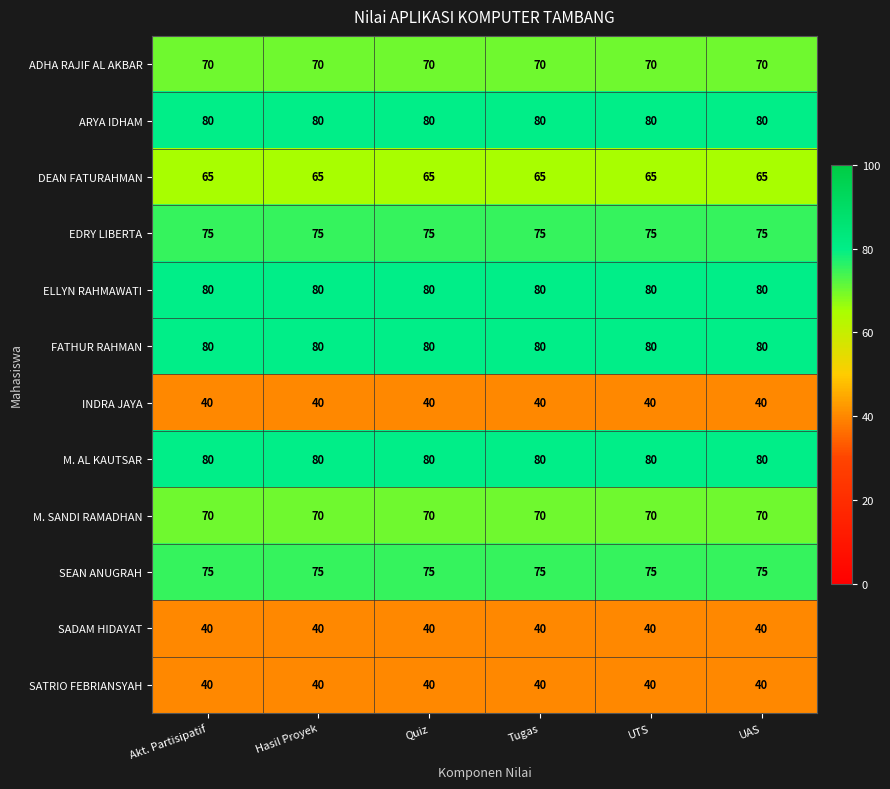

At how many categories does at least one series exceed 57?

6